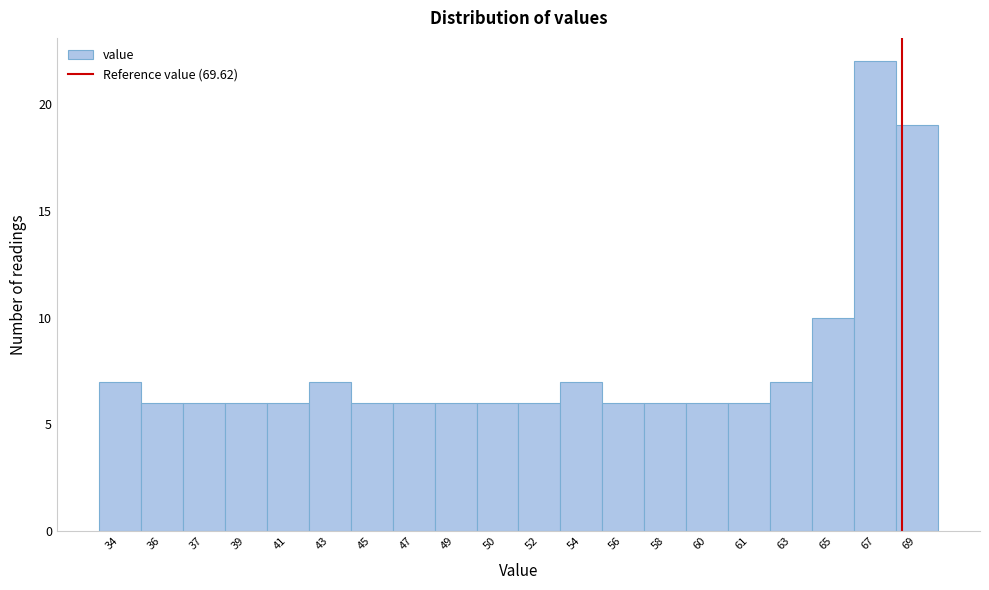

Reading right to left, what are all the values shown in this chart?

19	22	10	7	6	6	6	6	7	6	6	6	6	6	7	6	6	6	6	7